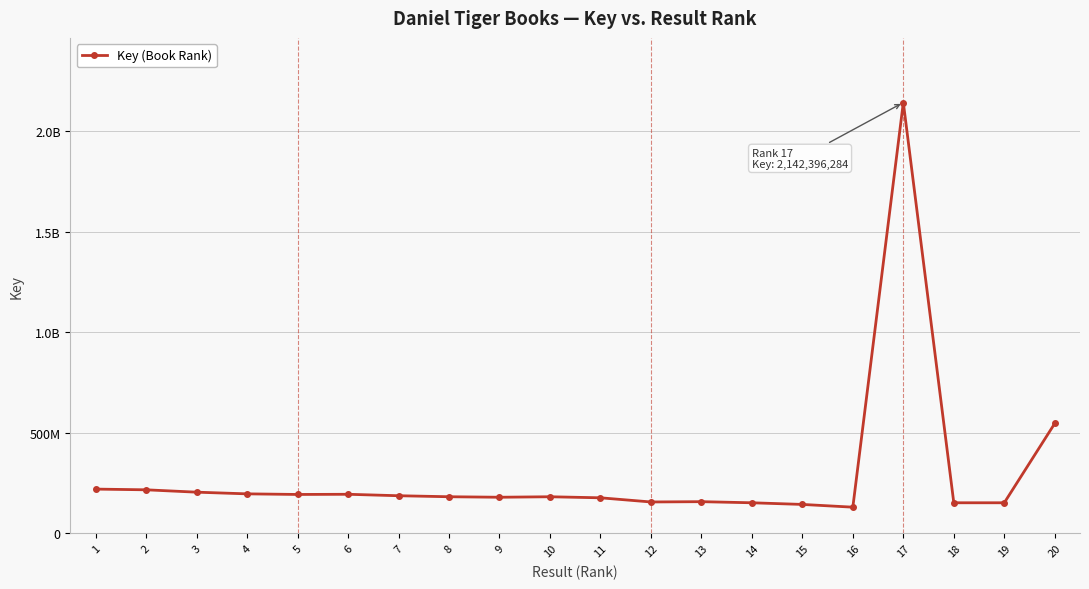

Is this an area chart (filled region under the line)?

No